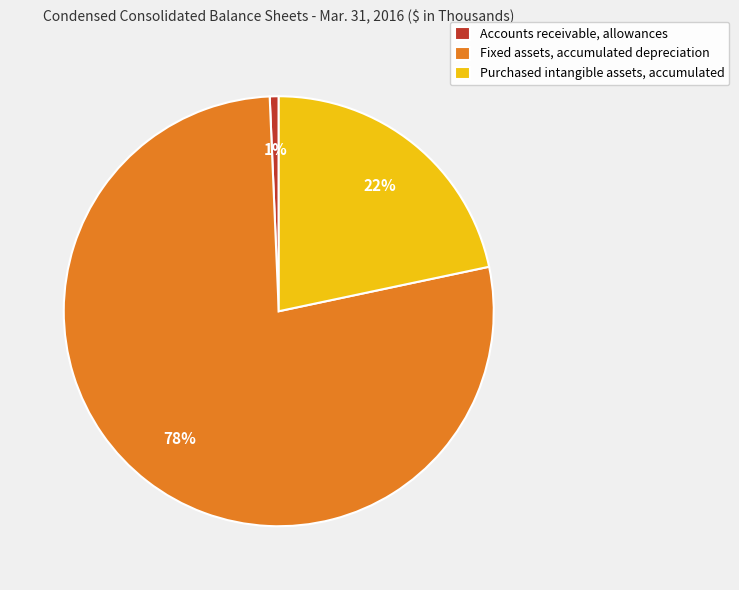

Rank the categories by value from highest to lowest.

Fixed assets, accumulated depreciation, Purchased intangible assets, accumulated, Accounts receivable, allowances